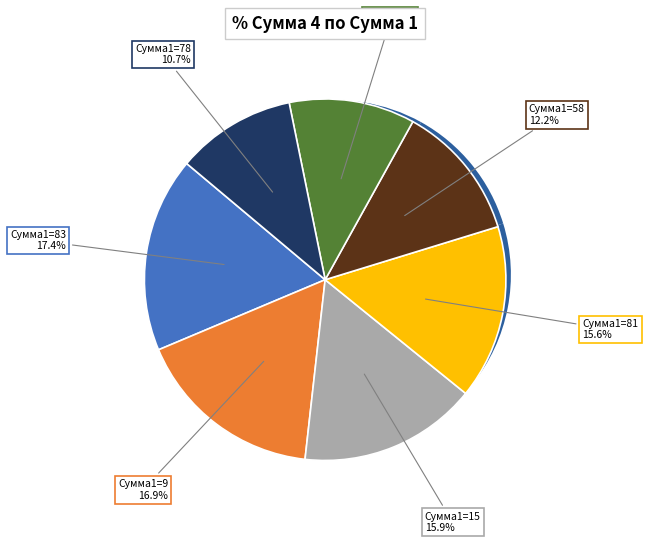

What is the ratio of the value at 44 to the value at 83?

0.6